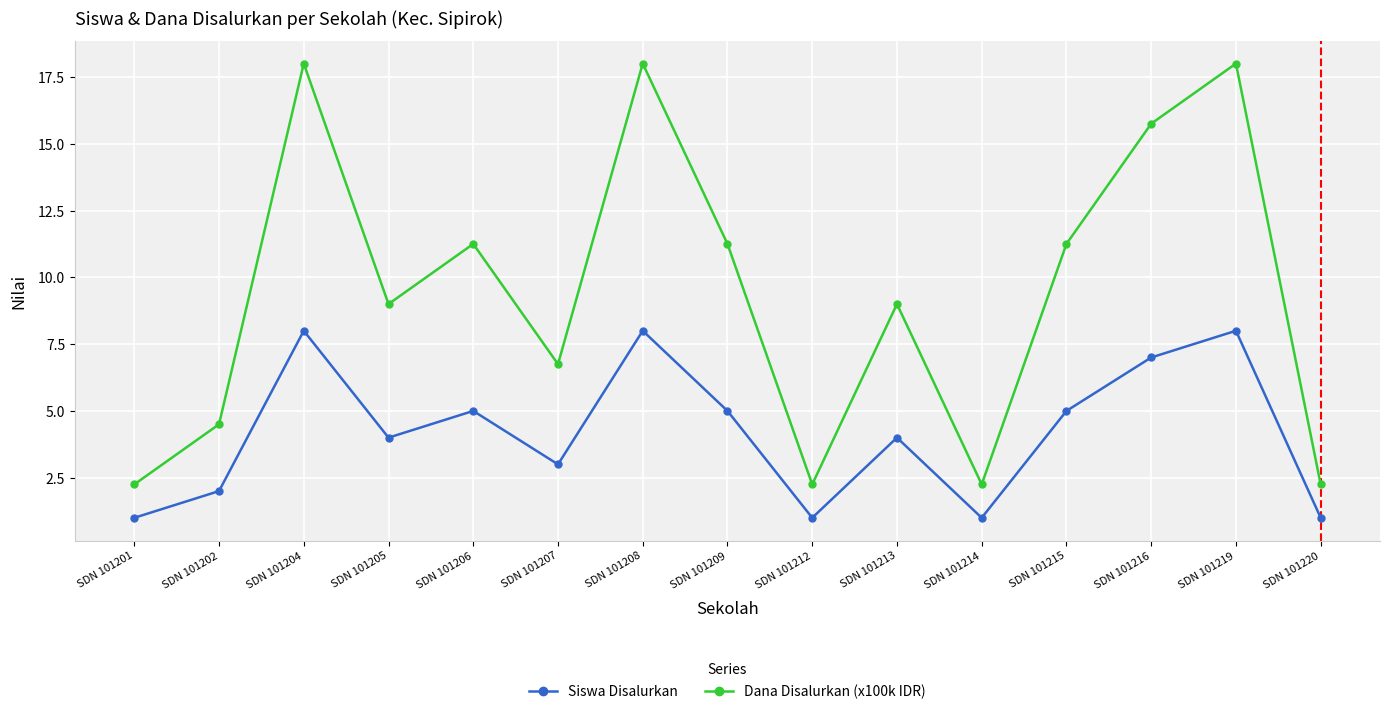

Which series has the widest spread of values?

Dana Disalurkan (x100k IDR)